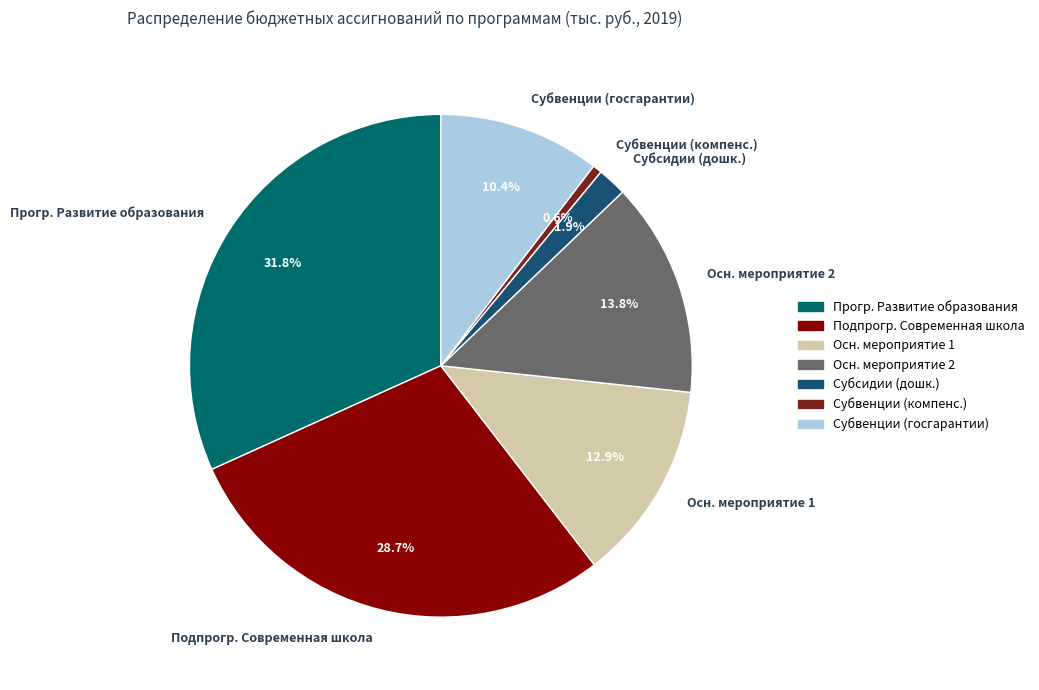

Between Осн. мероприятие 1 and Осн. мероприятие 2, which is larger?

Осн. мероприятие 2